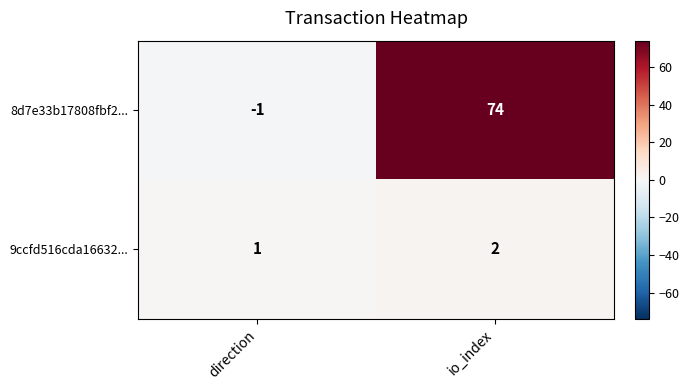

How many values in 8d7e33b17808fbf2... are above zero?

1